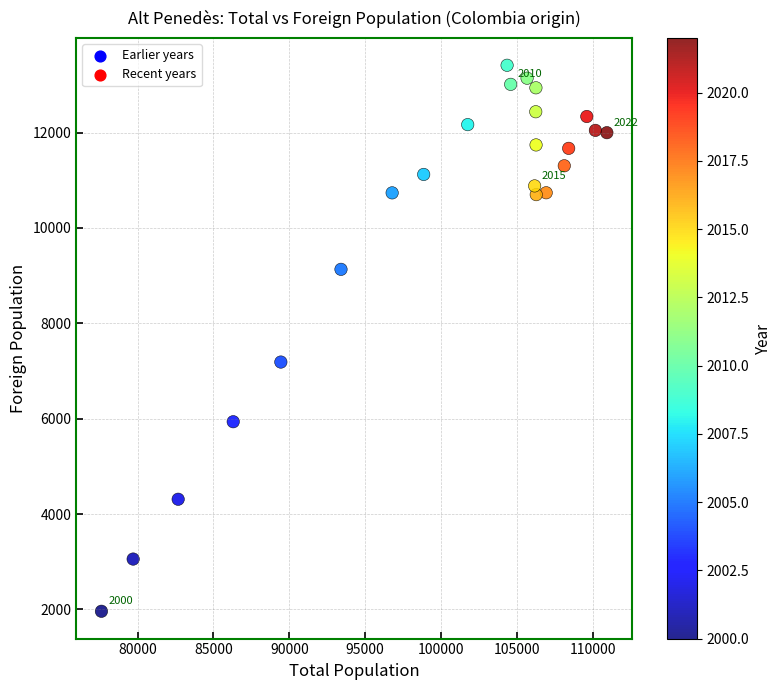

What is the range of Y values (max minus min)?

11449